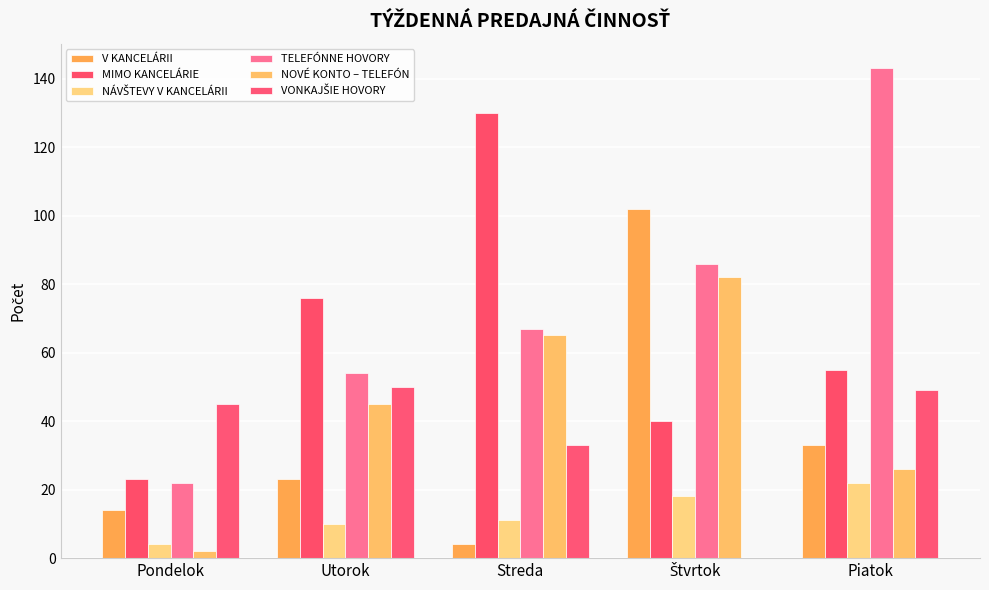

Rank the series by their maximum value, from highest to lowest.

TELEFÓNNE HOVORY, MIMO KANCELÁRIE, V KANCELÁRII, NOVÉ KONTO – TELEFÓN, VONKAJŠIE HOVORY, NÁVŠTEVY V KANCELÁRII